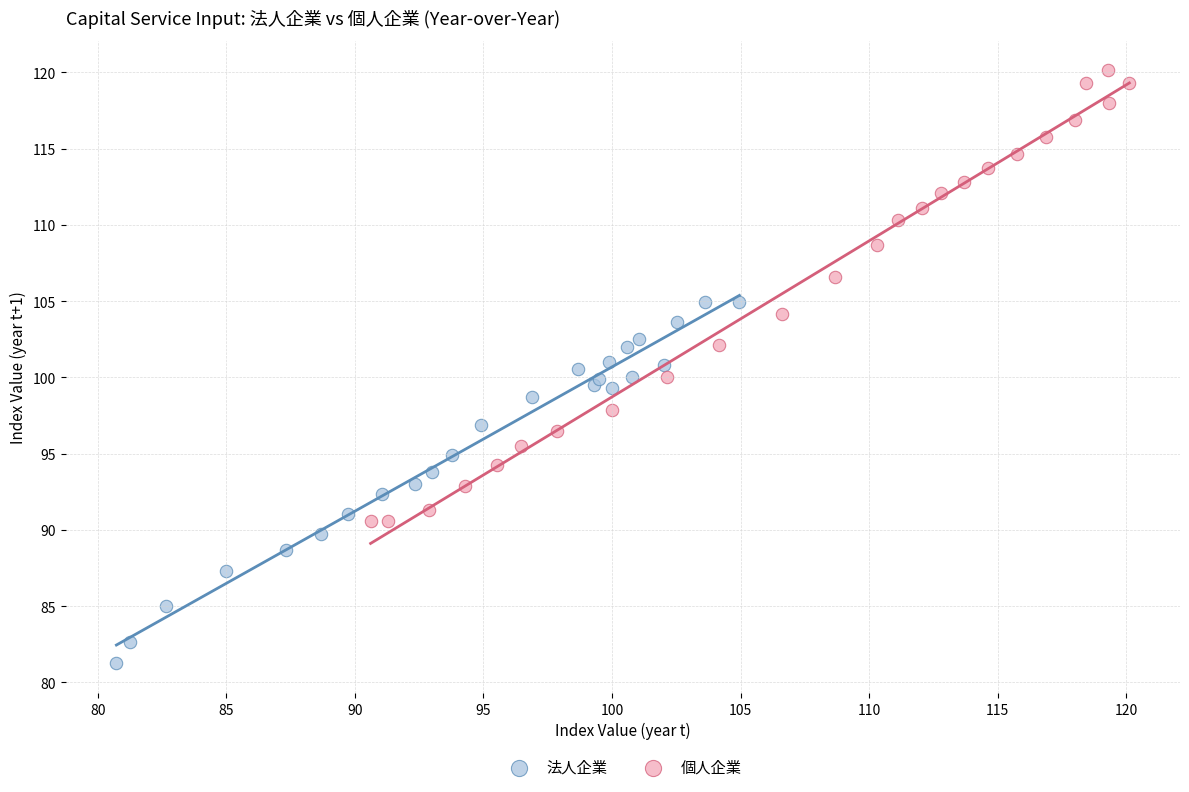

Which series reaches the minimum Y coordinate?

法人企業